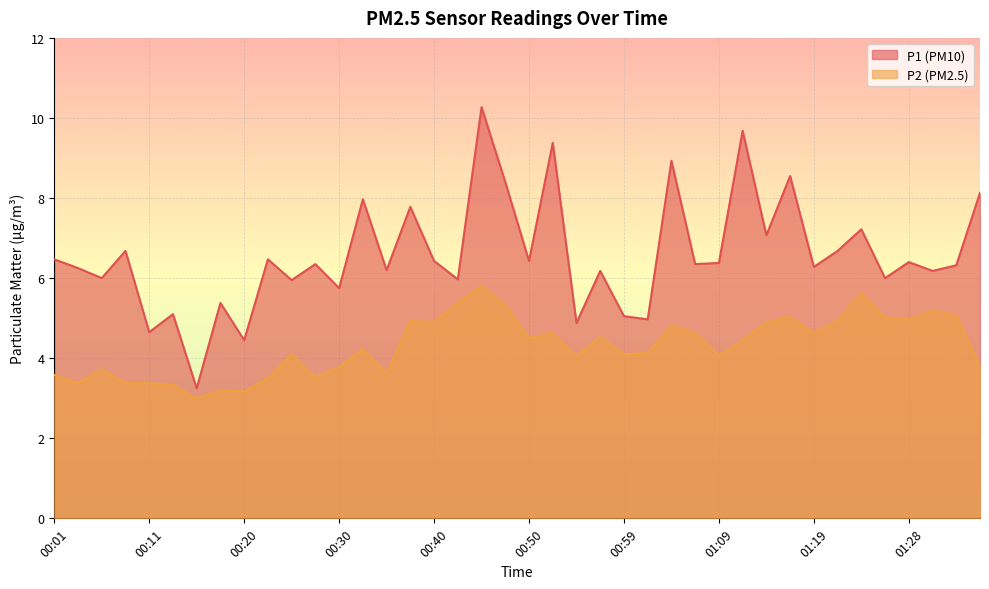

The P1 series shows 8.4 at 00:47. True or false?

True